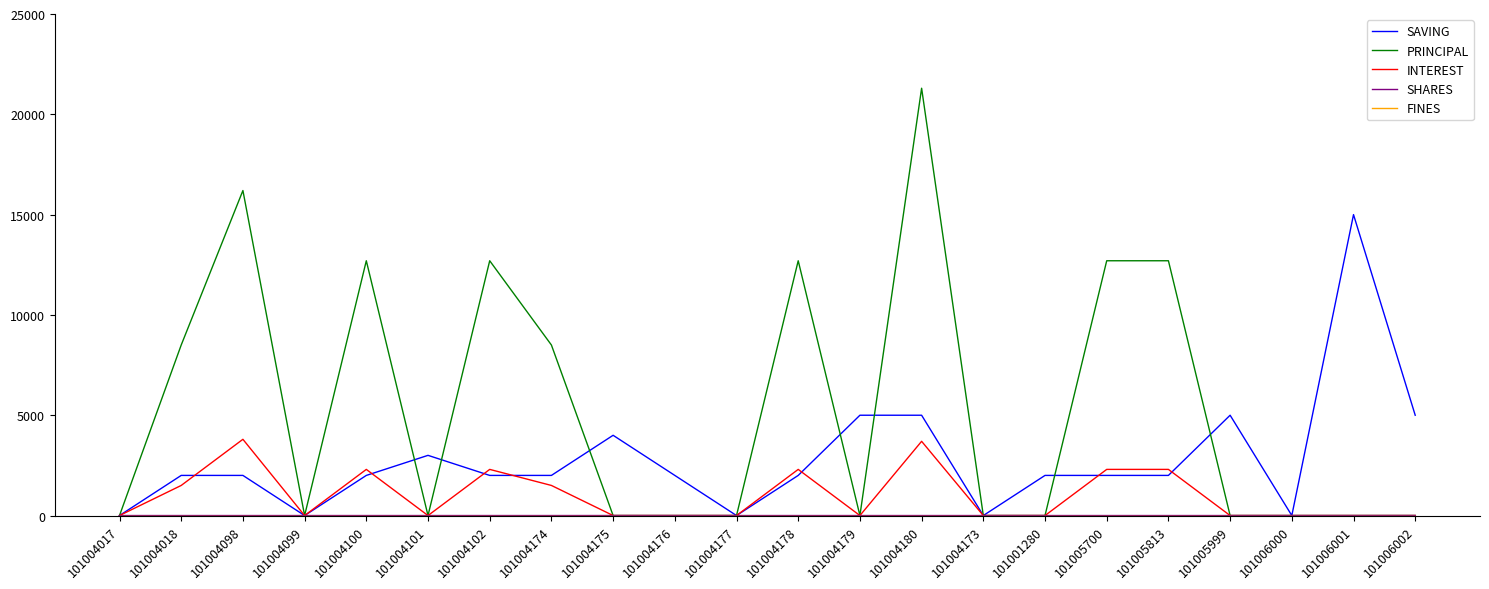

How many distinct data groups are displayed?

5